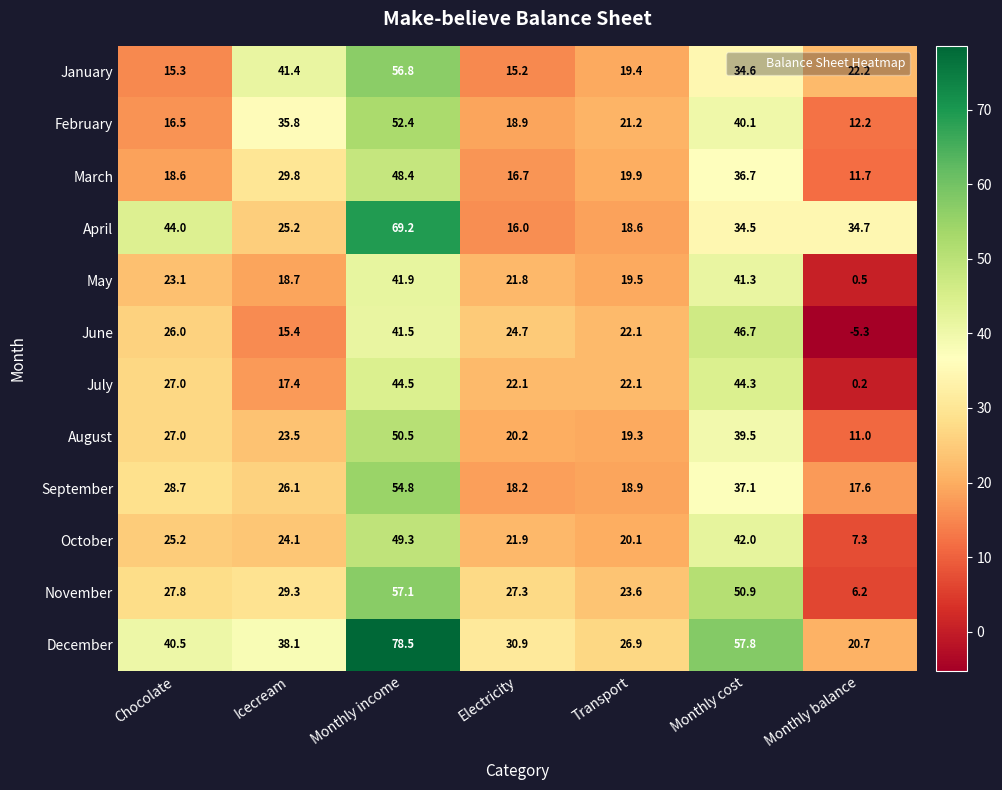

List the series in order of their peak value, highest first.

December, April, November, January, September, February, August, October, March, June, July, May